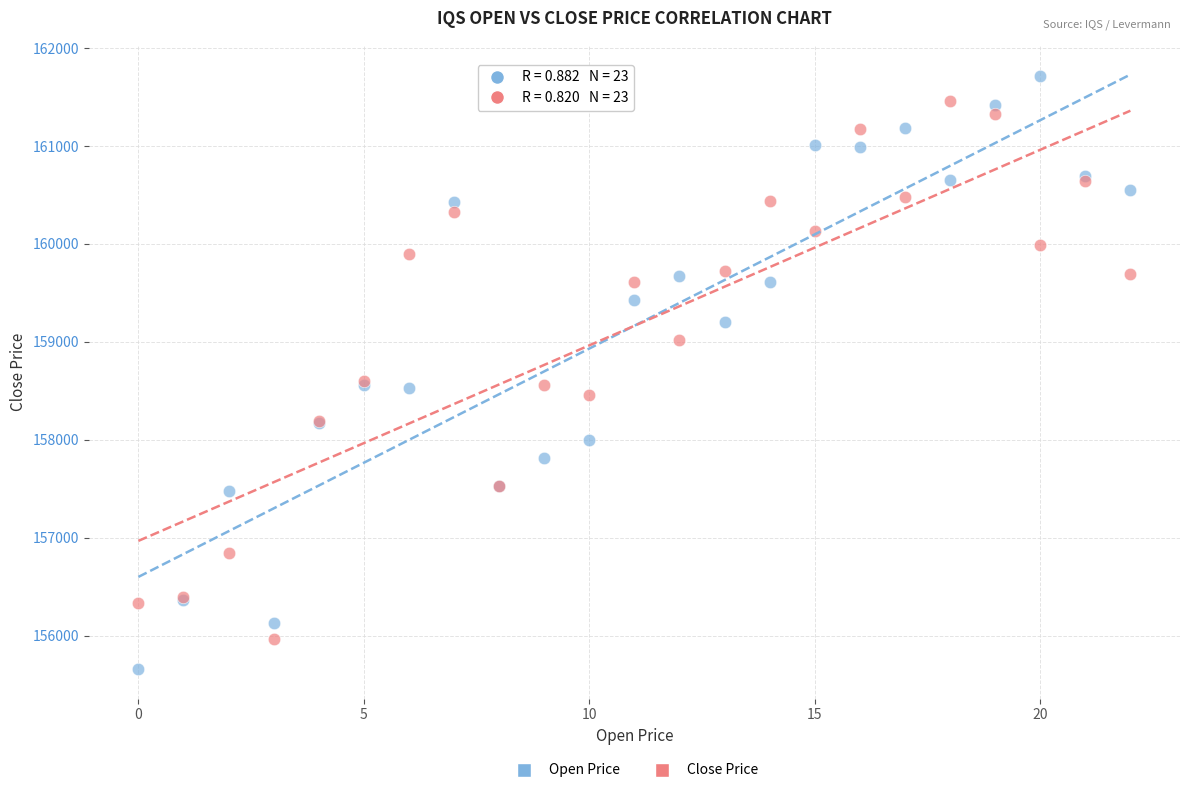

Which series contains the highest Y value?

Open Price